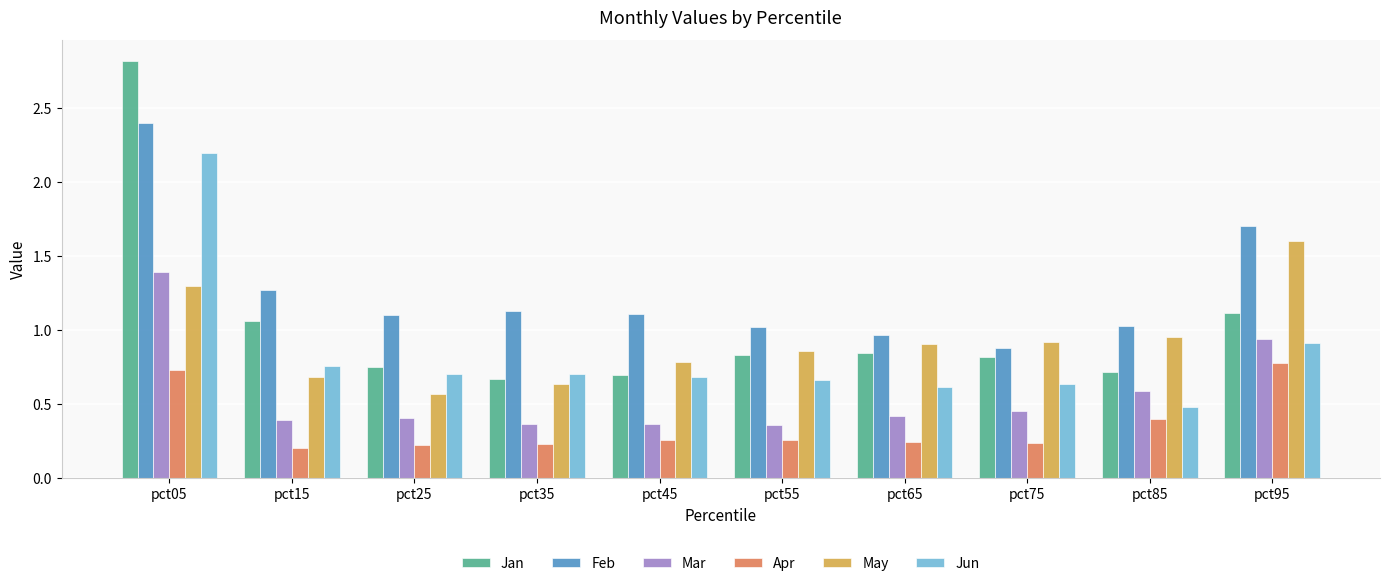

What is the difference between the maximum and second lowest values in the Feb series?

1.4